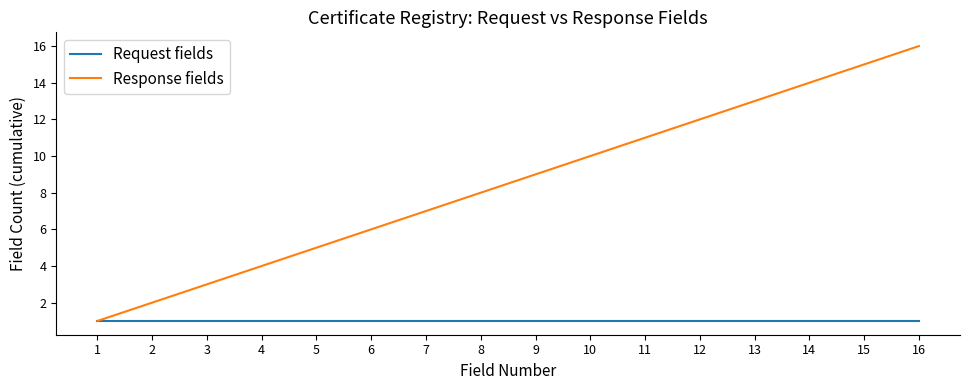

The value of Response fields at 15 is 15. True or false?

True